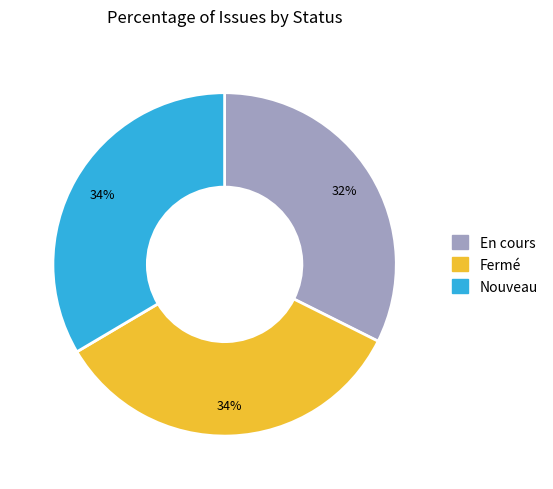

To the nearest percent, what is the combined percentage of Fermé and Nouveau?

68%